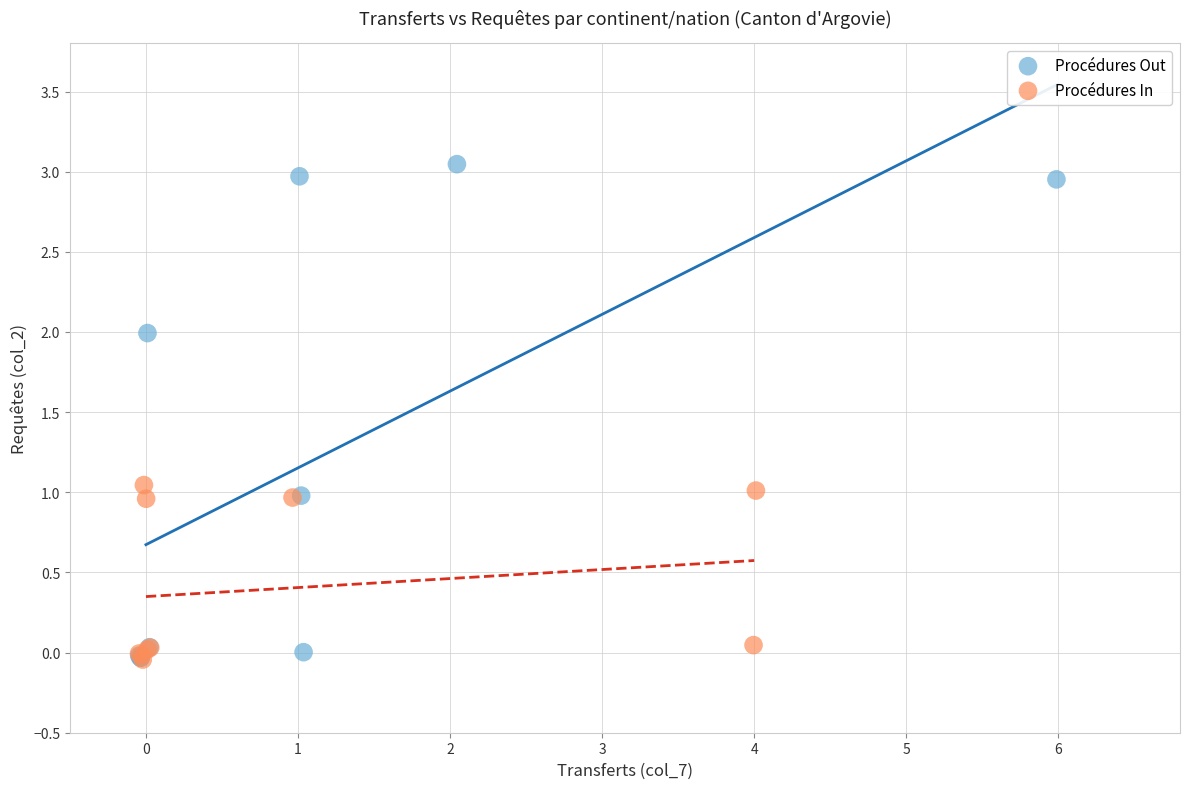

Which series reaches the maximum Y coordinate?

Procédures Out